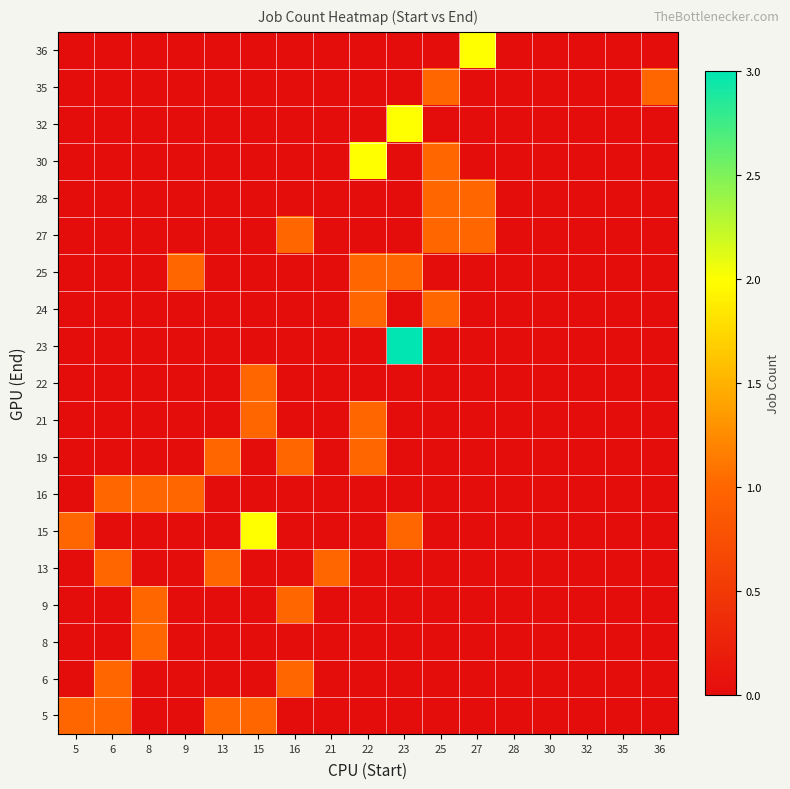

Reading left to right, transcribe all the data shown in this chart.

5: 5=1	6=1	8=0	9=0	13=1	15=1	16=0	21=0	22=0	23=0	25=0	27=0	28=0	30=0	32=0	35=0	36=0
6: 5=0	6=1	8=0	9=0	13=0	15=0	16=1	21=0	22=0	23=0	25=0	27=0	28=0	30=0	32=0	35=0	36=0
8: 5=0	6=0	8=1	9=0	13=0	15=0	16=0	21=0	22=0	23=0	25=0	27=0	28=0	30=0	32=0	35=0	36=0
9: 5=0	6=0	8=1	9=0	13=0	15=0	16=1	21=0	22=0	23=0	25=0	27=0	28=0	30=0	32=0	35=0	36=0
13: 5=0	6=1	8=0	9=0	13=1	15=0	16=0	21=1	22=0	23=0	25=0	27=0	28=0	30=0	32=0	35=0	36=0
15: 5=1	6=0	8=0	9=0	13=0	15=2	16=0	21=0	22=0	23=1	25=0	27=0	28=0	30=0	32=0	35=0	36=0
16: 5=0	6=1	8=1	9=1	13=0	15=0	16=0	21=0	22=0	23=0	25=0	27=0	28=0	30=0	32=0	35=0	36=0
19: 5=0	6=0	8=0	9=0	13=1	15=0	16=1	21=0	22=1	23=0	25=0	27=0	28=0	30=0	32=0	35=0	36=0
21: 5=0	6=0	8=0	9=0	13=0	15=1	16=0	21=0	22=1	23=0	25=0	27=0	28=0	30=0	32=0	35=0	36=0
22: 5=0	6=0	8=0	9=0	13=0	15=1	16=0	21=0	22=0	23=0	25=0	27=0	28=0	30=0	32=0	35=0	36=0
23: 5=0	6=0	8=0	9=0	13=0	15=0	16=0	21=0	22=0	23=3	25=0	27=0	28=0	30=0	32=0	35=0	36=0
24: 5=0	6=0	8=0	9=0	13=0	15=0	16=0	21=0	22=1	23=0	25=1	27=0	28=0	30=0	32=0	35=0	36=0
25: 5=0	6=0	8=0	9=1	13=0	15=0	16=0	21=0	22=1	23=1	25=0	27=0	28=0	30=0	32=0	35=0	36=0
27: 5=0	6=0	8=0	9=0	13=0	15=0	16=1	21=0	22=0	23=0	25=1	27=1	28=0	30=0	32=0	35=0	36=0
28: 5=0	6=0	8=0	9=0	13=0	15=0	16=0	21=0	22=0	23=0	25=1	27=1	28=0	30=0	32=0	35=0	36=0
30: 5=0	6=0	8=0	9=0	13=0	15=0	16=0	21=0	22=2	23=0	25=1	27=0	28=0	30=0	32=0	35=0	36=0
32: 5=0	6=0	8=0	9=0	13=0	15=0	16=0	21=0	22=0	23=2	25=0	27=0	28=0	30=0	32=0	35=0	36=0
35: 5=0	6=0	8=0	9=0	13=0	15=0	16=0	21=0	22=0	23=0	25=1	27=0	28=0	30=0	32=0	35=0	36=1
36: 5=0	6=0	8=0	9=0	13=0	15=0	16=0	21=0	22=0	23=0	25=0	27=2	28=0	30=0	32=0	35=0	36=0